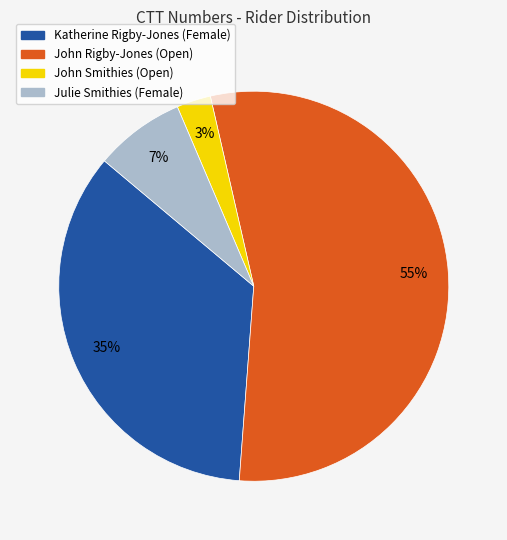

Does Julie Smithies (Female) represent more than half of the total?

No